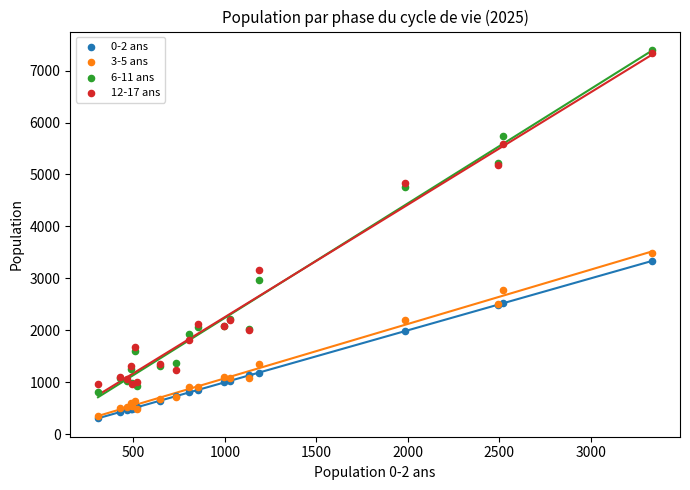

What are all the series names shown in the legend?

0-2 ans, 3-5 ans, 6-11 ans, 12-17 ans